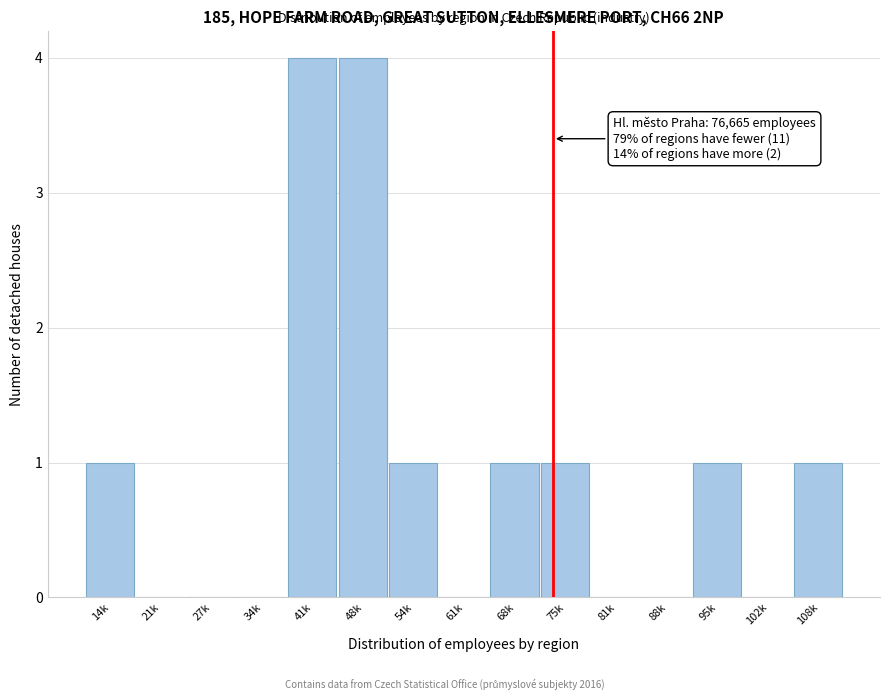

Reading right to left, list all the values displayed in this chart.

108k=1	102k=0	95k=1	88k=0	81k=0	75k=1	68k=1	61k=0	54k=1	48k=4	41k=4	34k=0	27k=0	21k=0	14k=1